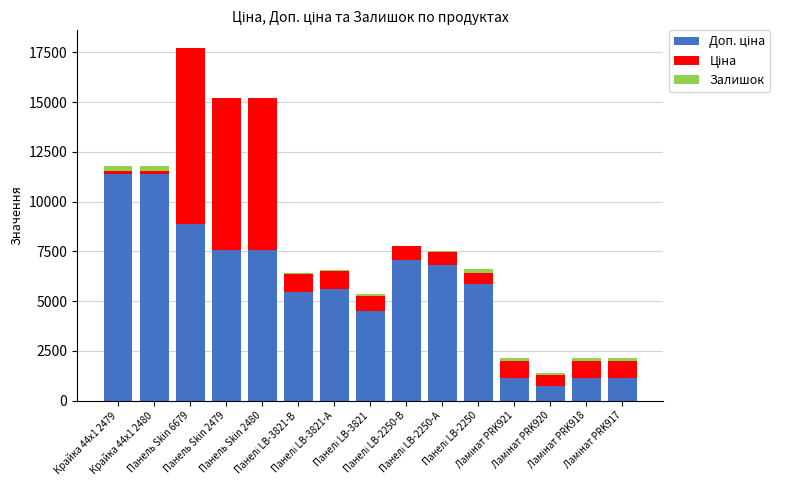

What is the difference between the maximum and minimum values in the Залишок series?

286.0